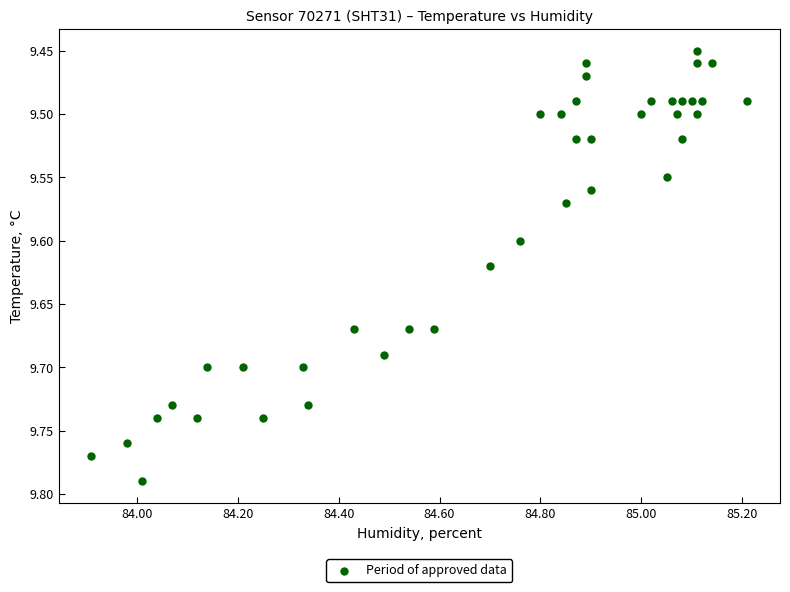

What is the range of Y values (max minus min)?

0.3